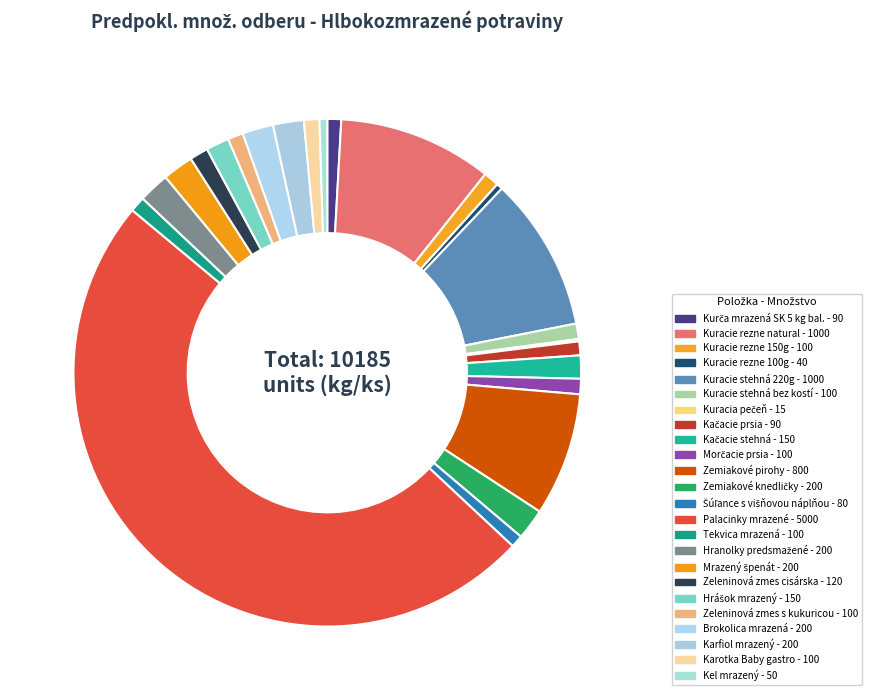

Is there any slice that represents more than half of the pie?

No